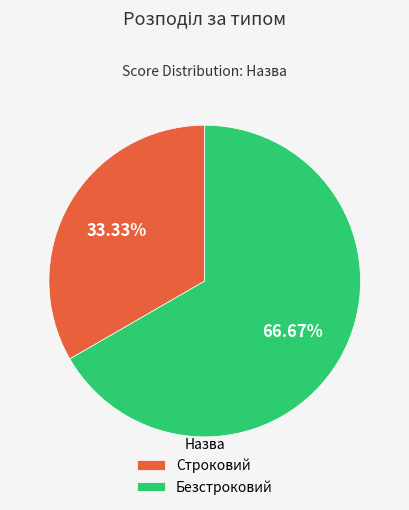

Count the number of slices in the pie.

2